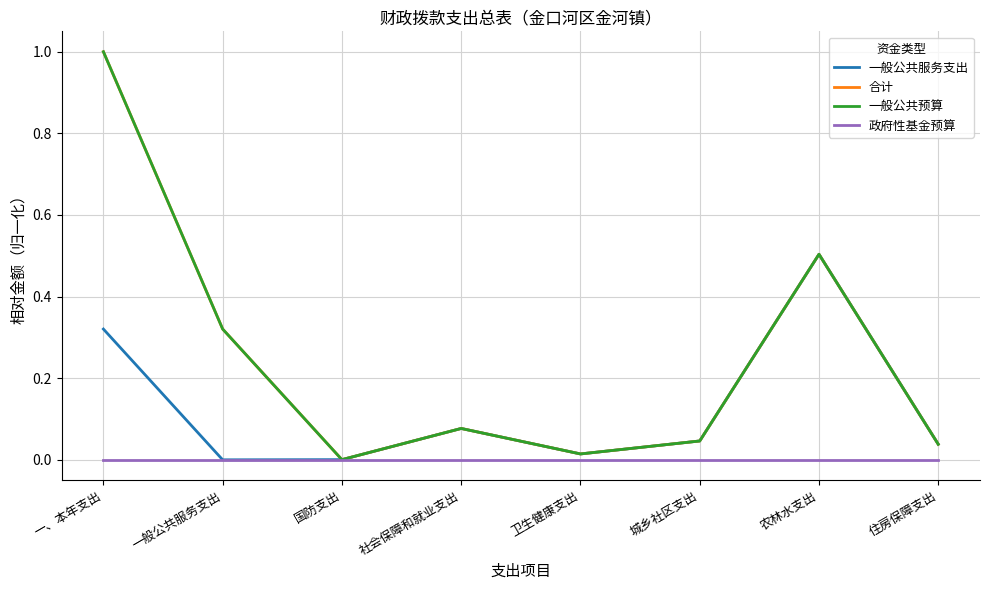

Rank the series by their maximum value, from highest to lowest.

合计, 一般公共预算, 一般公共服务支出, 政府性基金预算